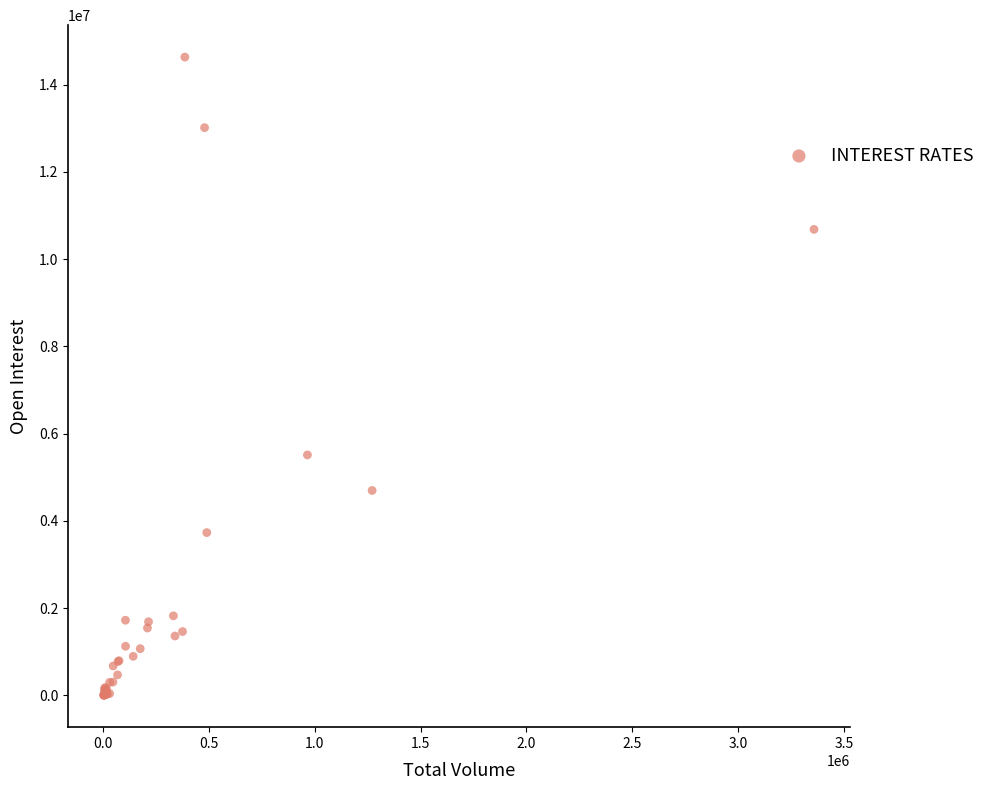

What Y value in the scatter plot is closest to 7317048?

5512428